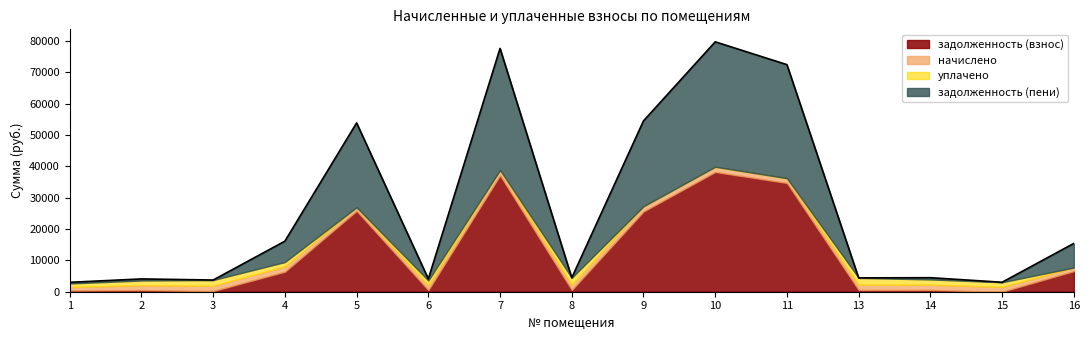

Reading left to right, extract all data points from this chart.

задолженность (взнос): 375.1	510.8	202.0	6394.5	25819.7	510.8	37171.3	556.0	25608.4	38223.3	34719.8	552.3	559.7	0.0	6580.0
начислено: 1125.5	1532.4	1664.4	1675.3	1121.8	1532.4	1660.7	1668.0	1657.0	1660.7	1521.4	1657.0	1679.0	1514.1	1129.1
уплачено: 1125.5	1532.4	1866.4	1396.5	0.0	1532.4	0.0	2224.0	0.0	0.0	0.0	2209.4	1679.0	1514.1	0.0
задолженность (пени): 375.1	510.8	0.0	6673.3	26941.4	510.8	38832.1	0.0	27265.4	39884.0	36241.2	0.0	559.7	0.0	7709.1